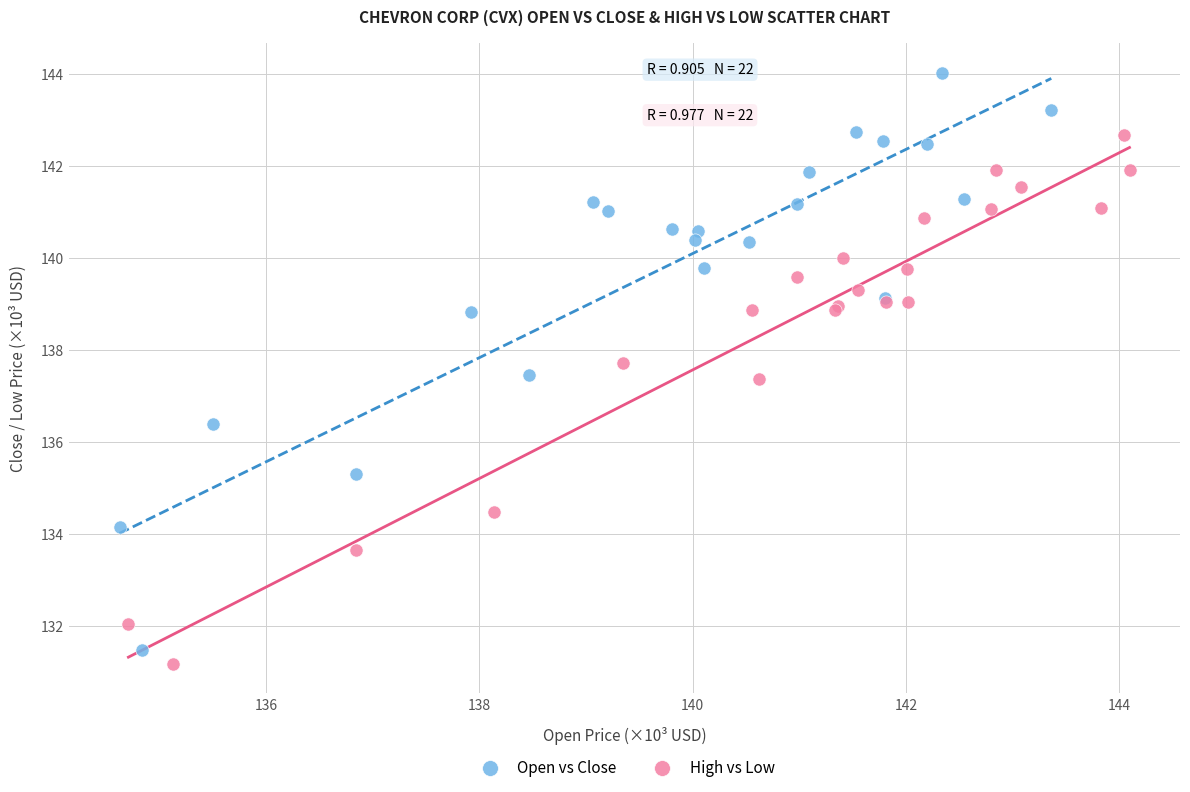

Which series has the largest Y range (max minus min)?

Open vs Close